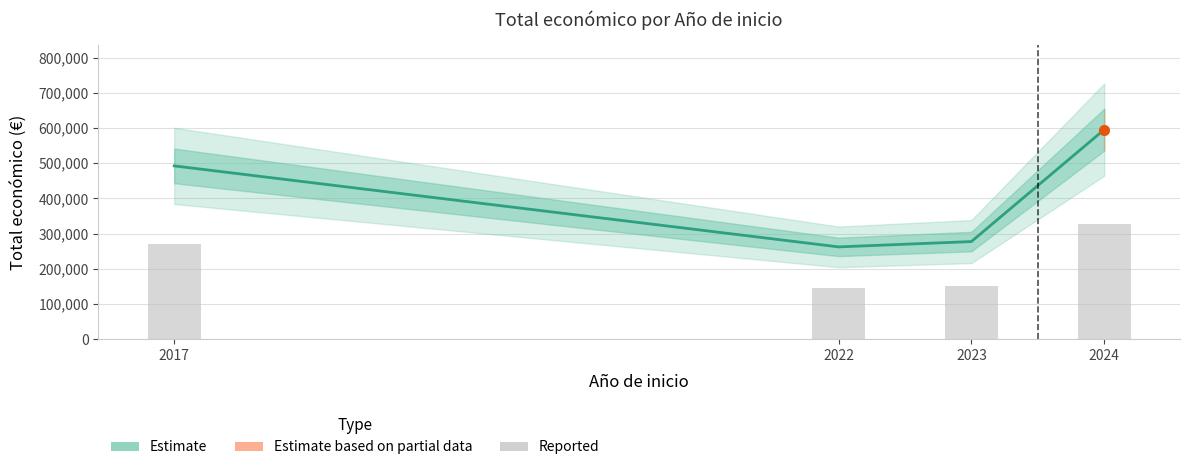

What is the difference between the values at 2024 and 2023?

174887.9